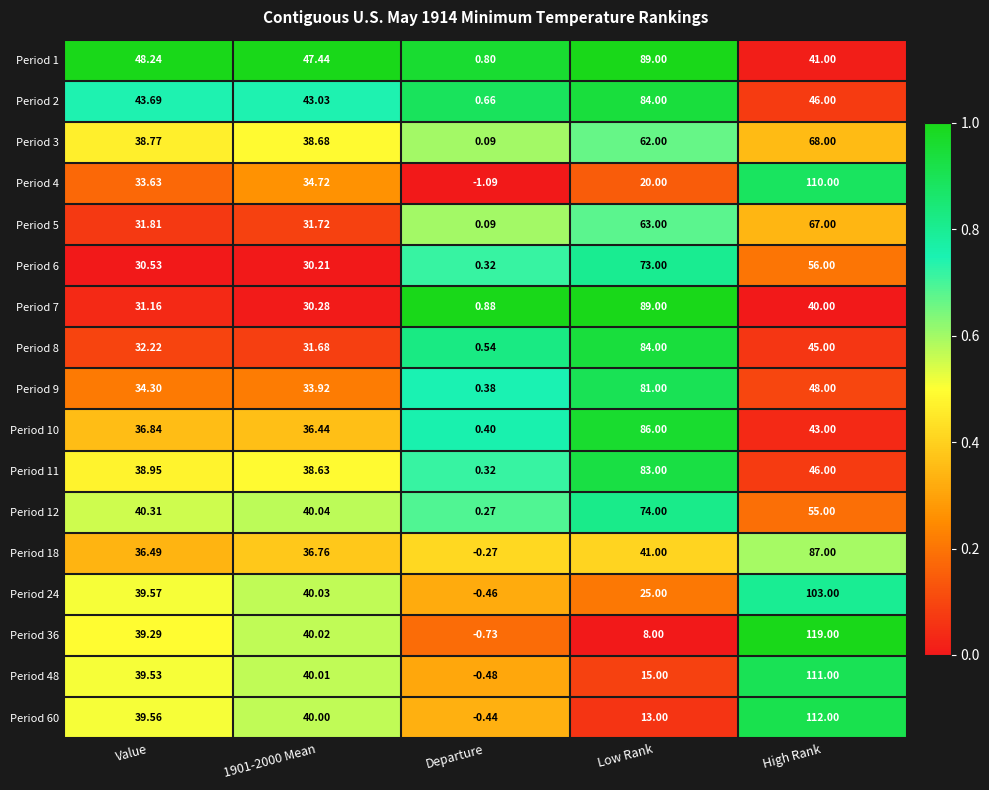

Where is Period 8 nearest to the value 42?

High Rank